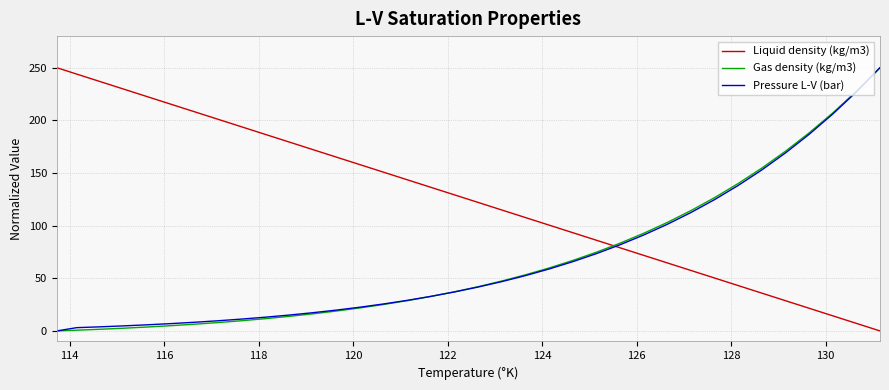

What is the average value of the Pressure L-V (bar) series?

68.0